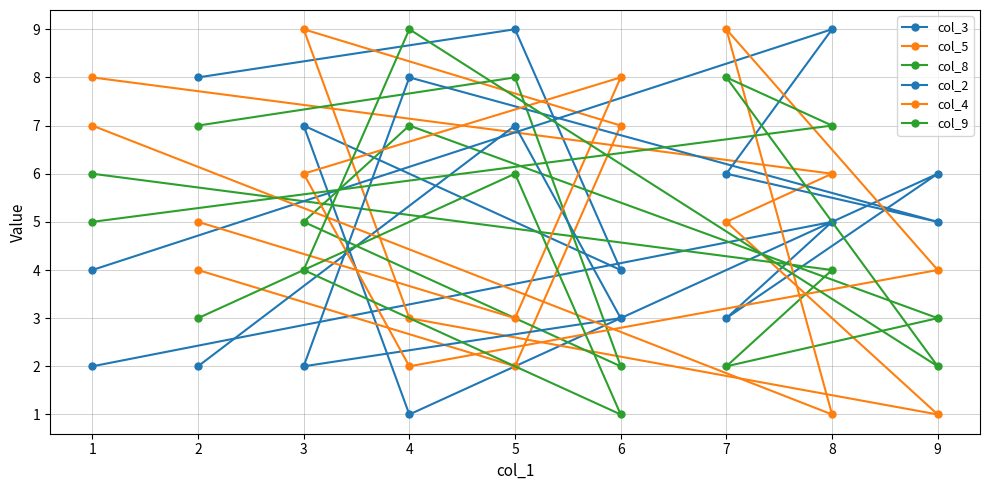

Between 2 and 4, which series saw the biggest shift?

col_3